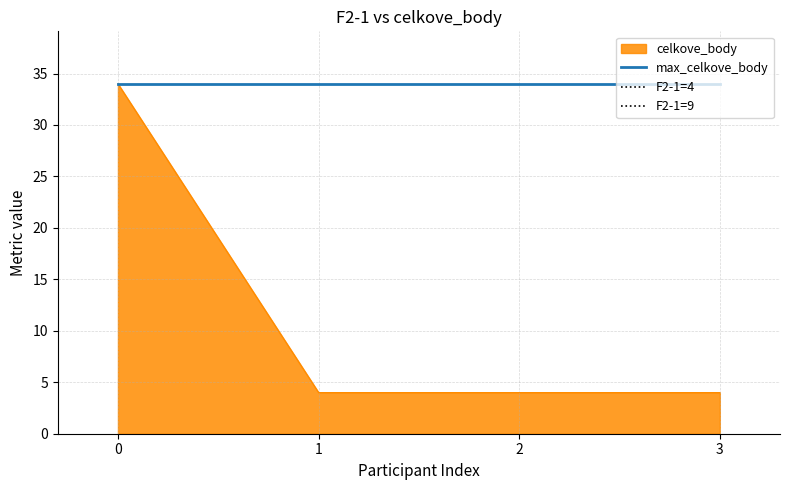

Is it true that max_celkove_body equals 34 at 3?

True